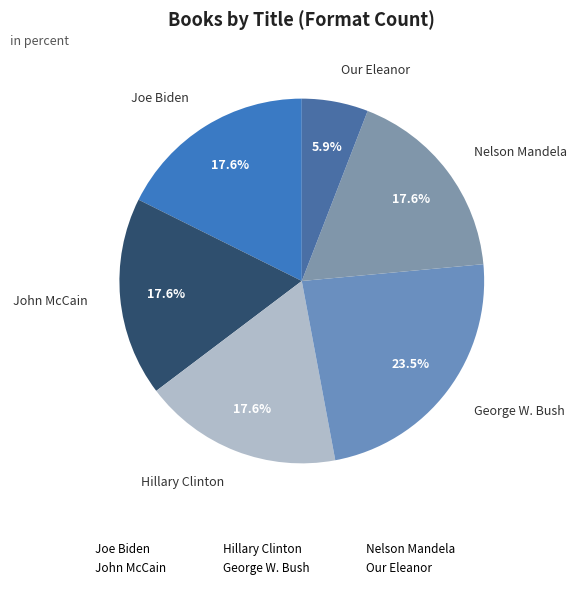

How many slices are in this pie chart?

6